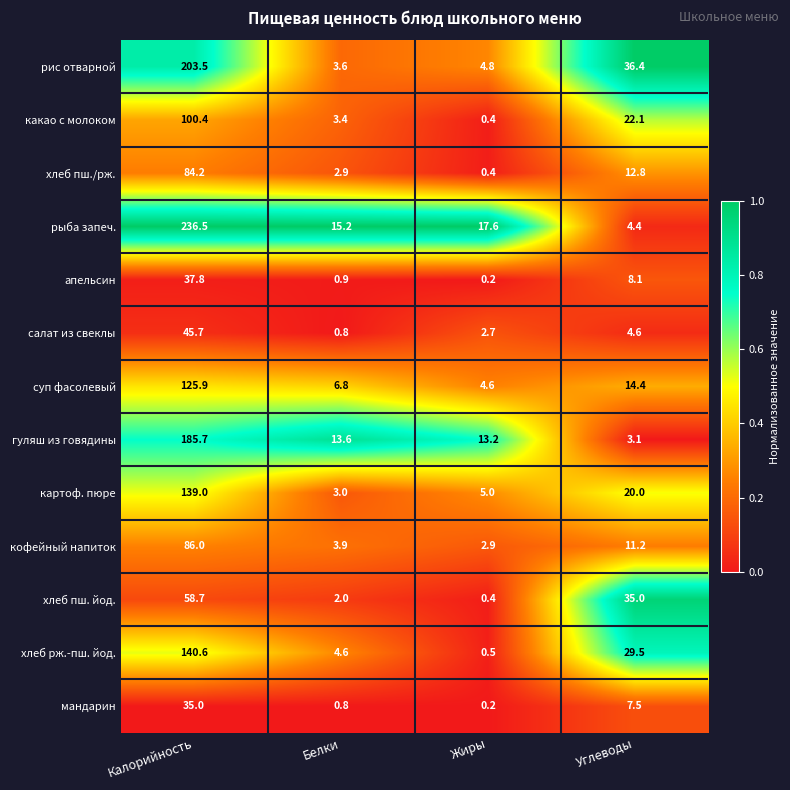

How many data points does each series have?

4